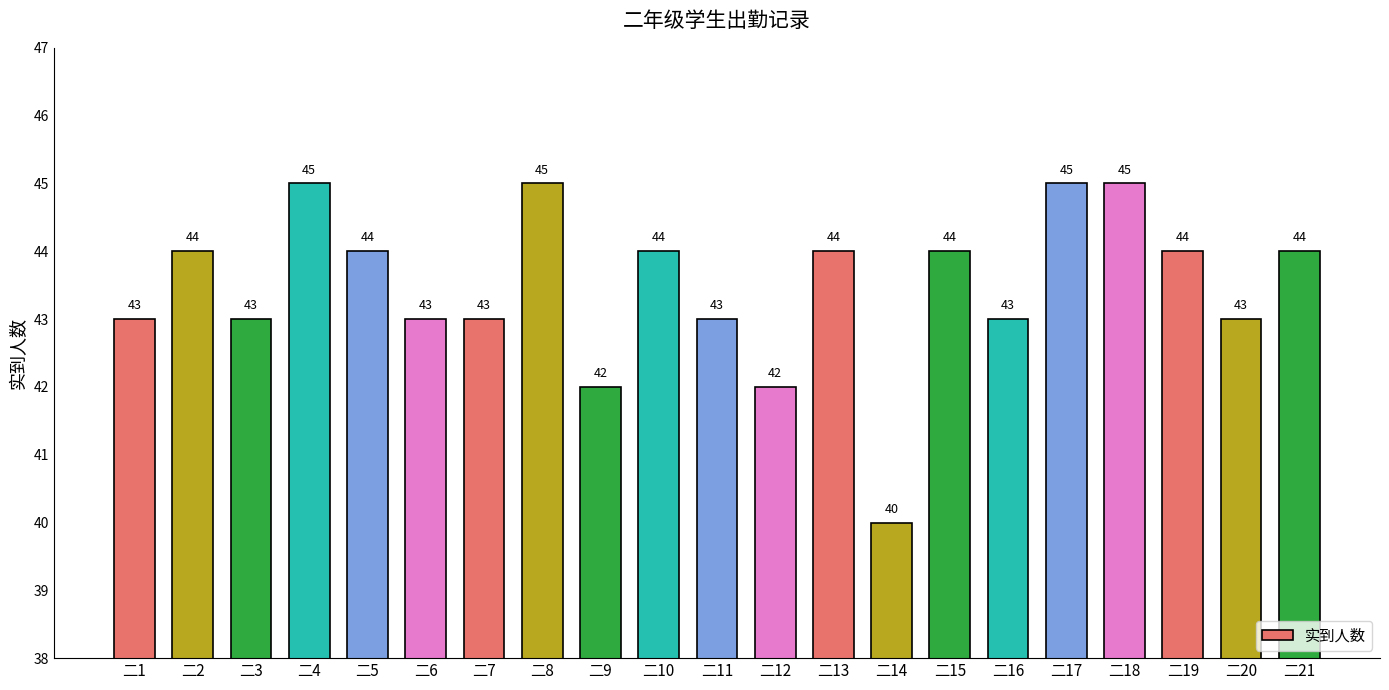

Between 二21 and 二3, which is larger?

二21